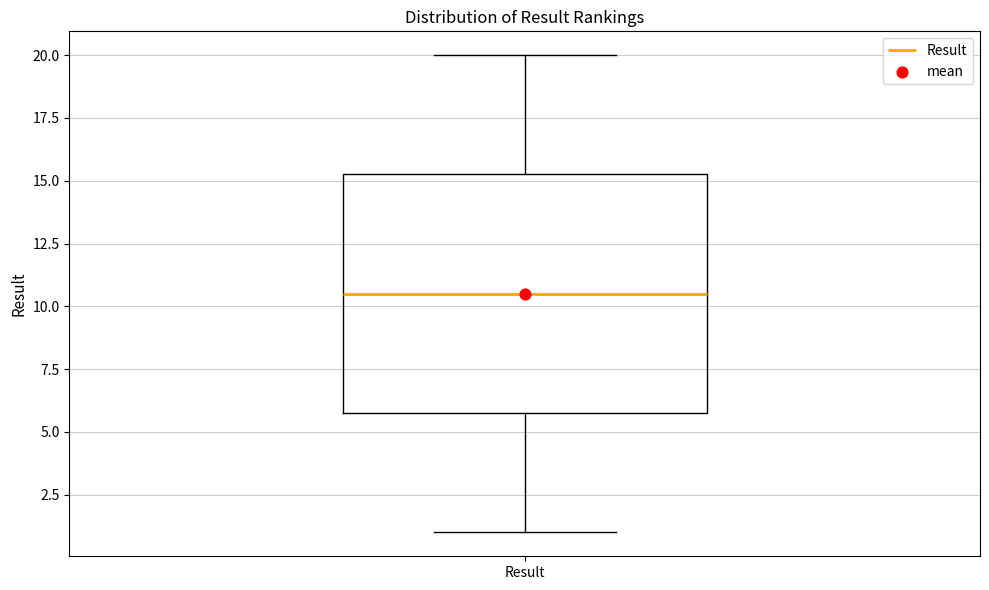

Transcribe this box plot: give where the median line is, the range the box spans, and where the two whiskers end, as read against the y-axis. The values are not printed on the chart, so give them approximately, as read against the axis.

median 10.5, box 6.0 to 15.5, whiskers 1.0 to 20.0